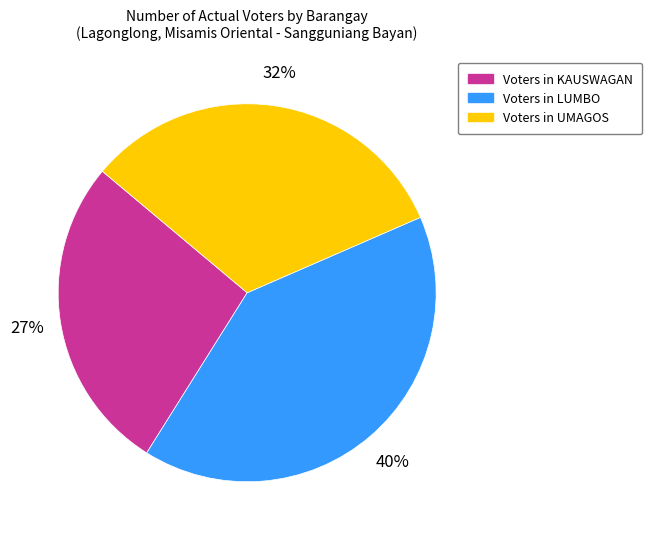

Is there a majority slice in this chart?

No